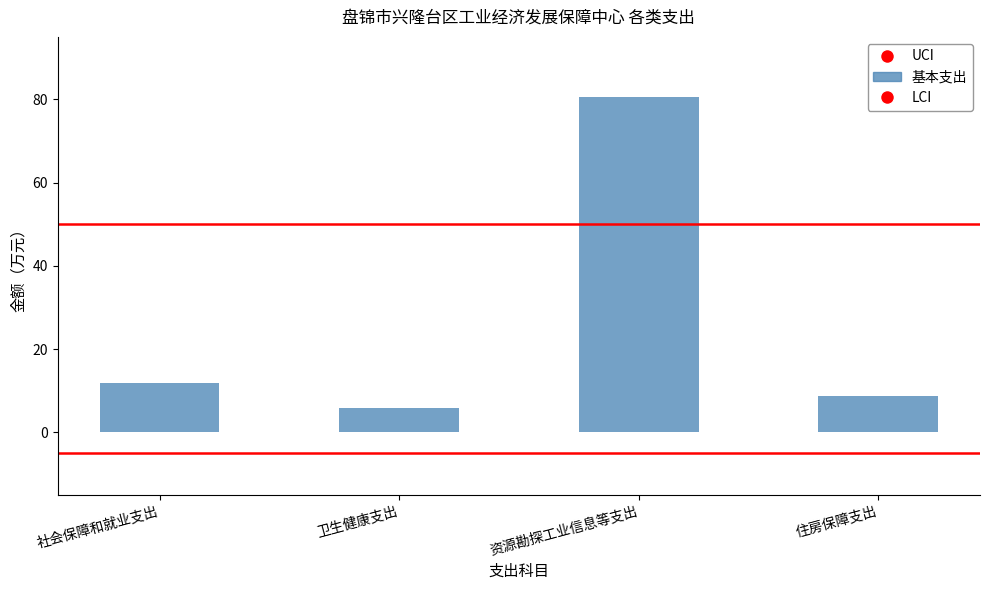

What is the difference between the second highest and minimum values?

5.8